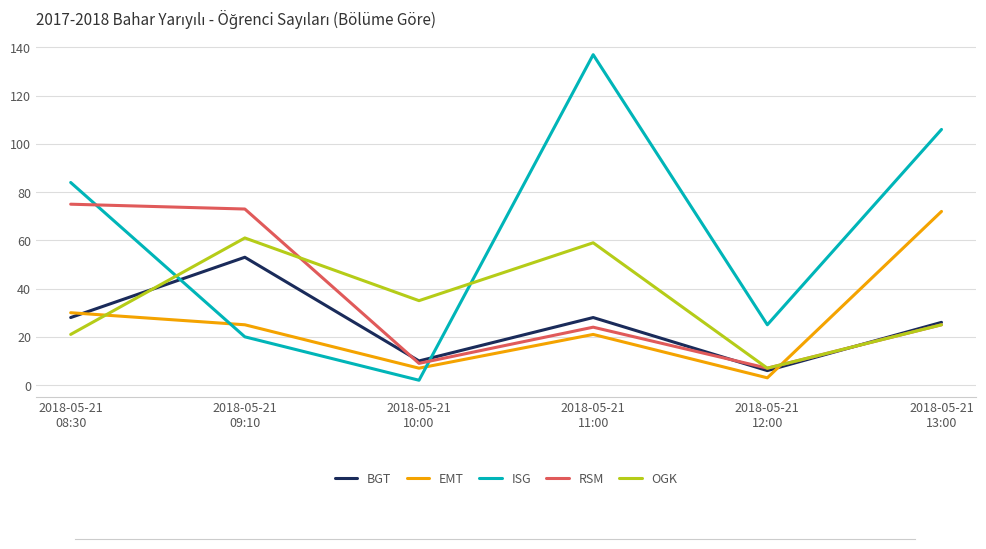

What are all the series names shown in the legend?

BGT, EMT, ISG, RSM, OGK